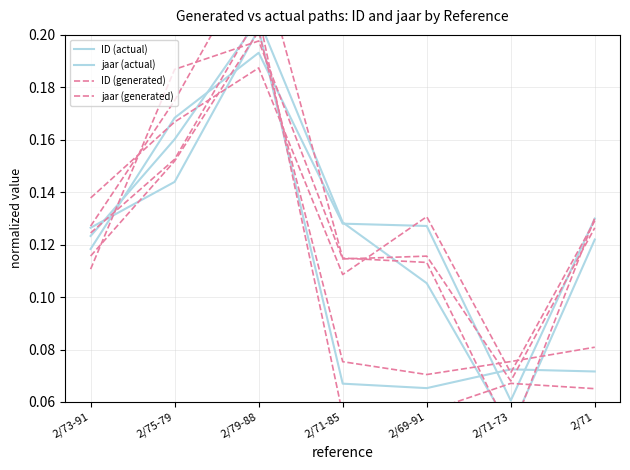

How many lines are shown in the chart?

4